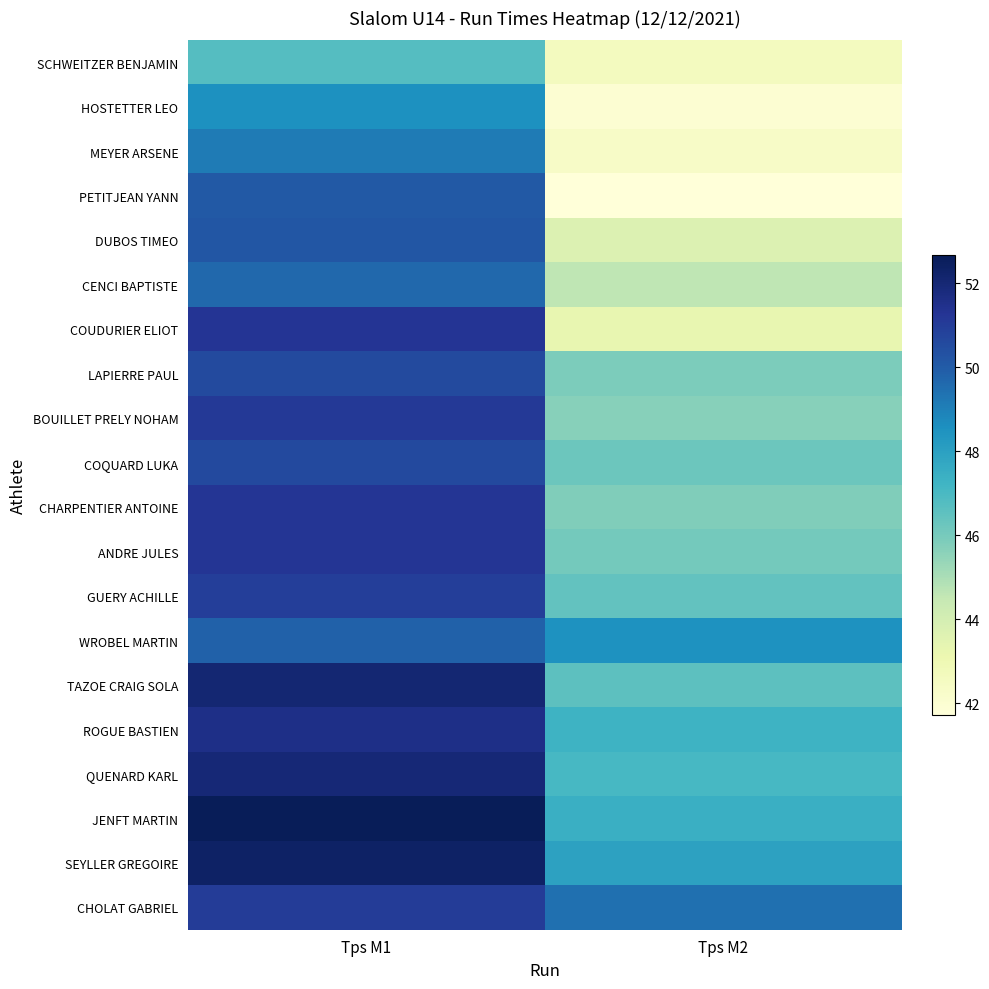

Rank the series by their maximum value, from highest to lowest.

JENFT MARTIN, SEYLLER GREGOIRE, TAZOE CRAIG SOLA, QUENARD KARL, ROGUE BASTIEN, COUDURIER ELIOT, CHARPENTIER ANTOINE, ANDRE JULES, BOUILLET PRELY NOHAM, CHOLAT GABRIEL, GUERY ACHILLE, COQUARD LUKA, LAPIERRE PAUL, DUBOS TIMEO, PETITJEAN YANN, WROBEL MARTIN, CENCI BAPTISTE, MEYER ARSENE, HOSTETTER LEO, SCHWEITZER BENJAMIN